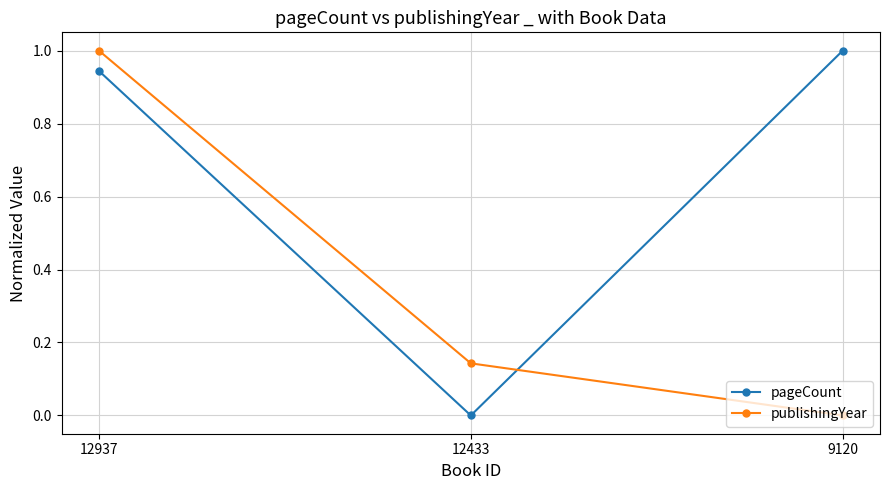

Is the value of publishingYear at 12433 greater than the value of pageCount at 9120?

No